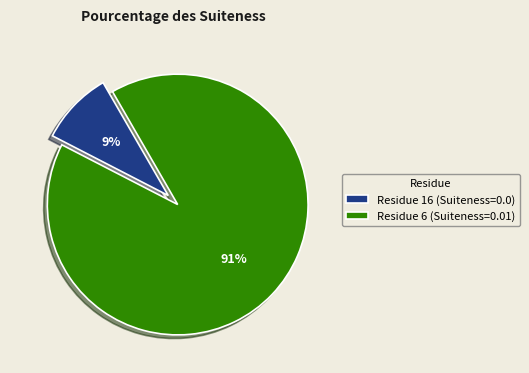

Count the number of slices in the pie.

2